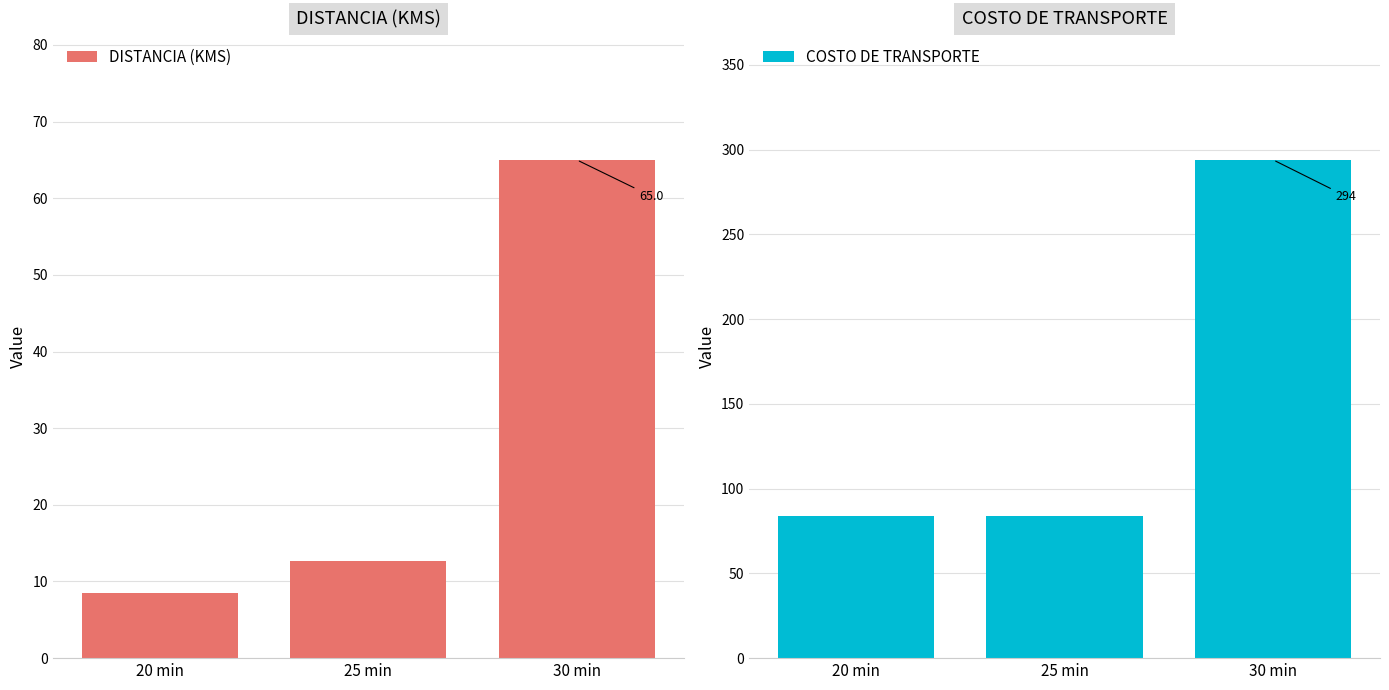

What is the average value of the DISTANCIA (KMS) series?

28.7